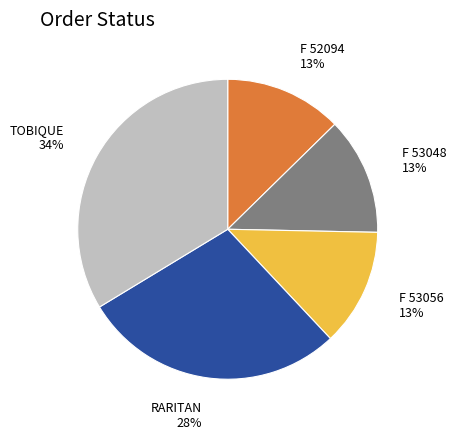

To the nearest percent, what is the combined percentage of RARITAN and F 53056?

41%